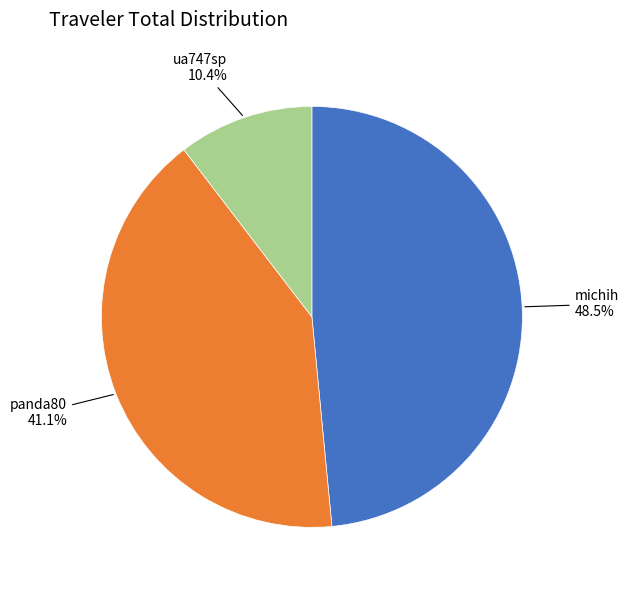

Do panda80 and ua747sp together represent more than half of the pie?

Yes